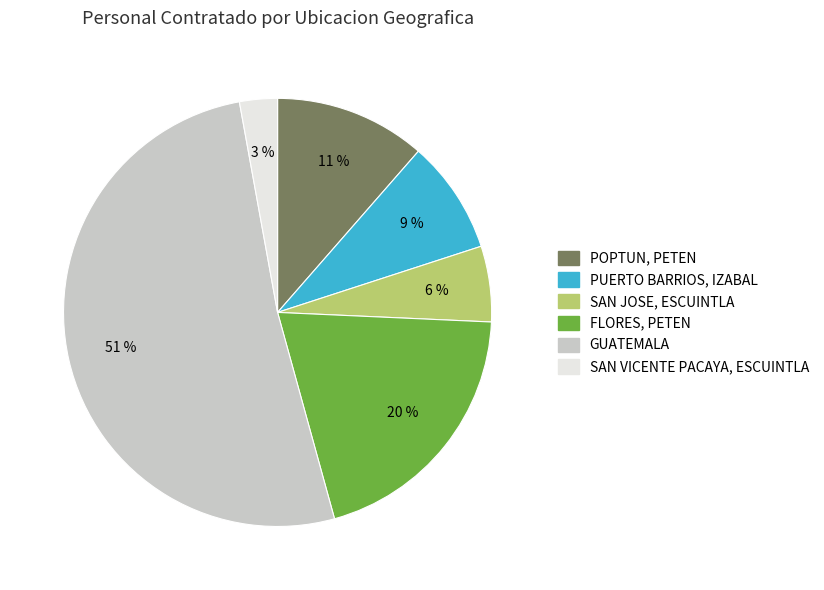

To the nearest percent, what is the difference between the POPTUN, PETEN and FLORES, PETEN slice percentages?

9%